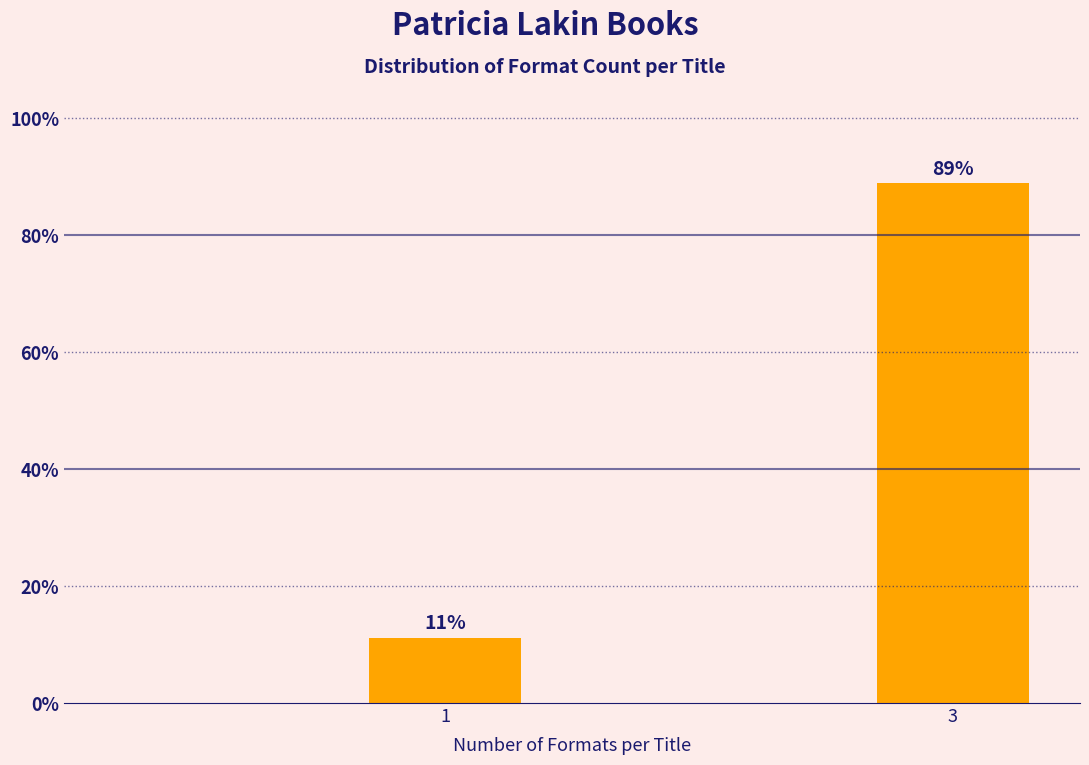

What is the sum of all values?

100.0